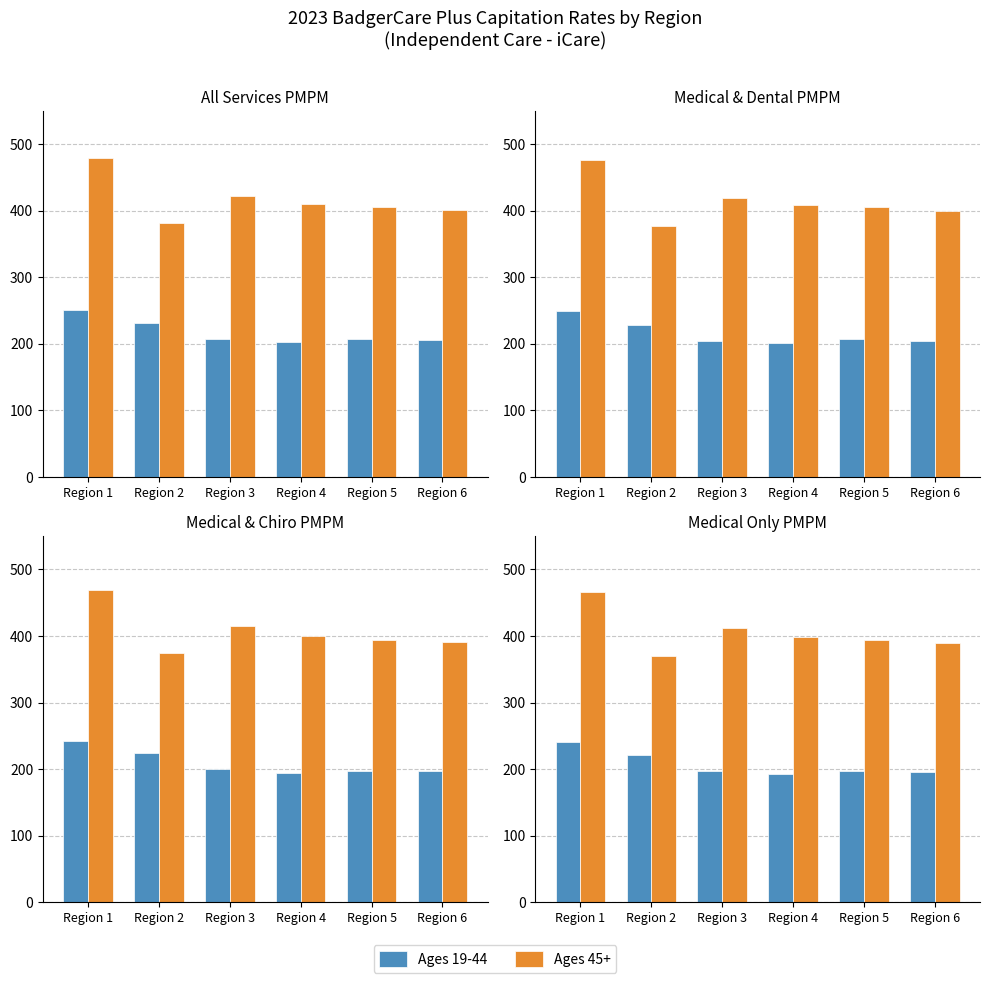

Between Region 1 and Region 5, which series saw the biggest shift?

Ages 45+